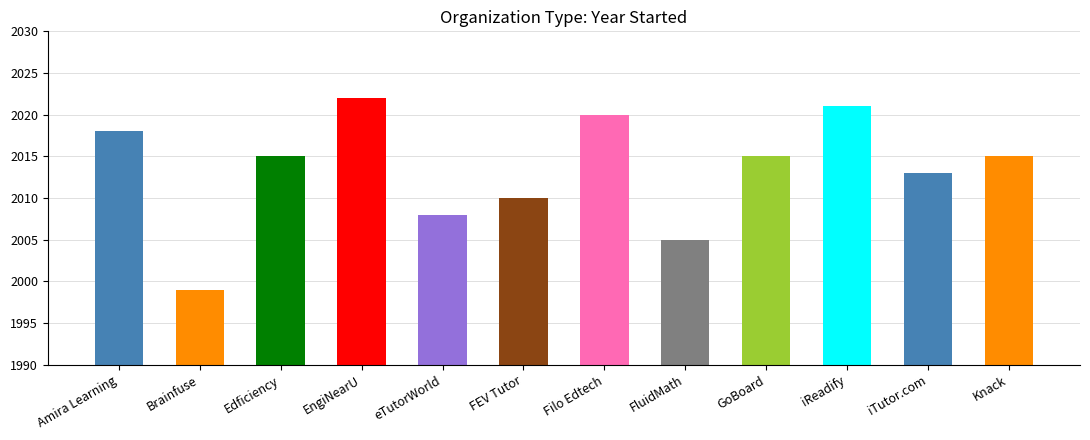

What is the difference between the values at eTutorWorld and EngiNearU?

14